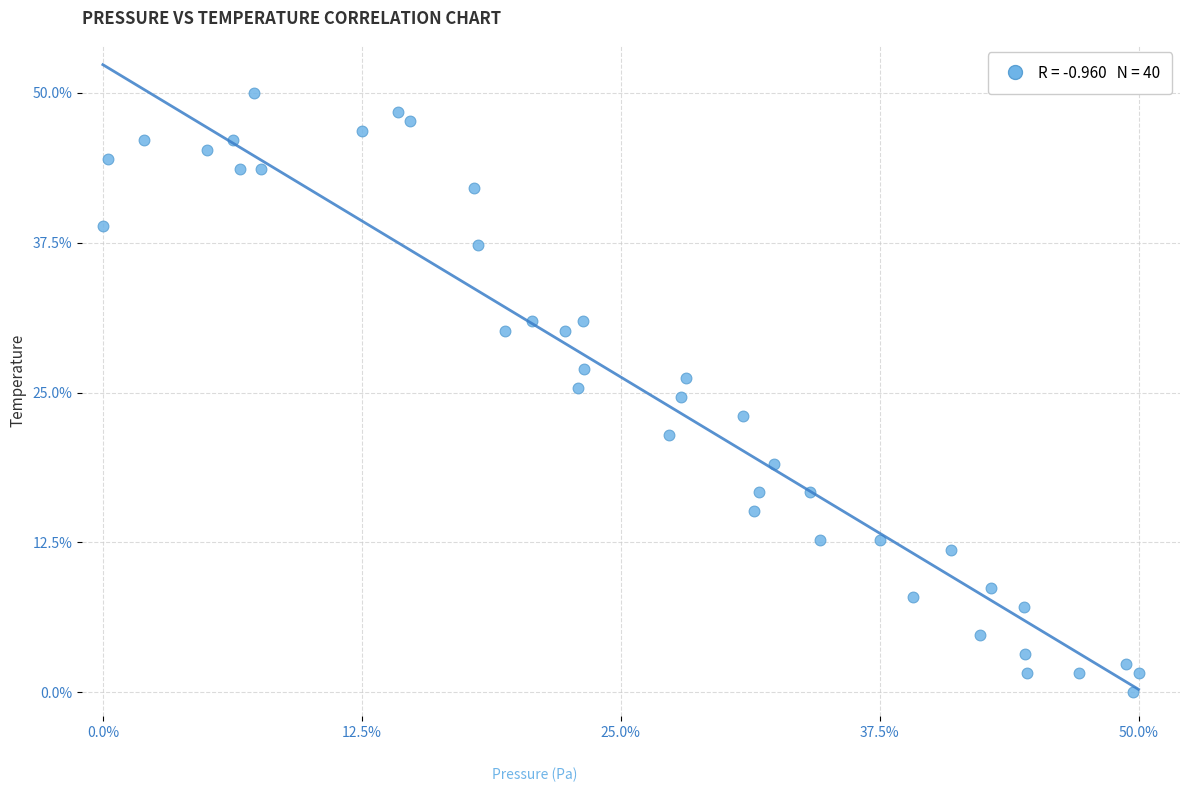

What is the range of Y values (max minus min)?

50.0